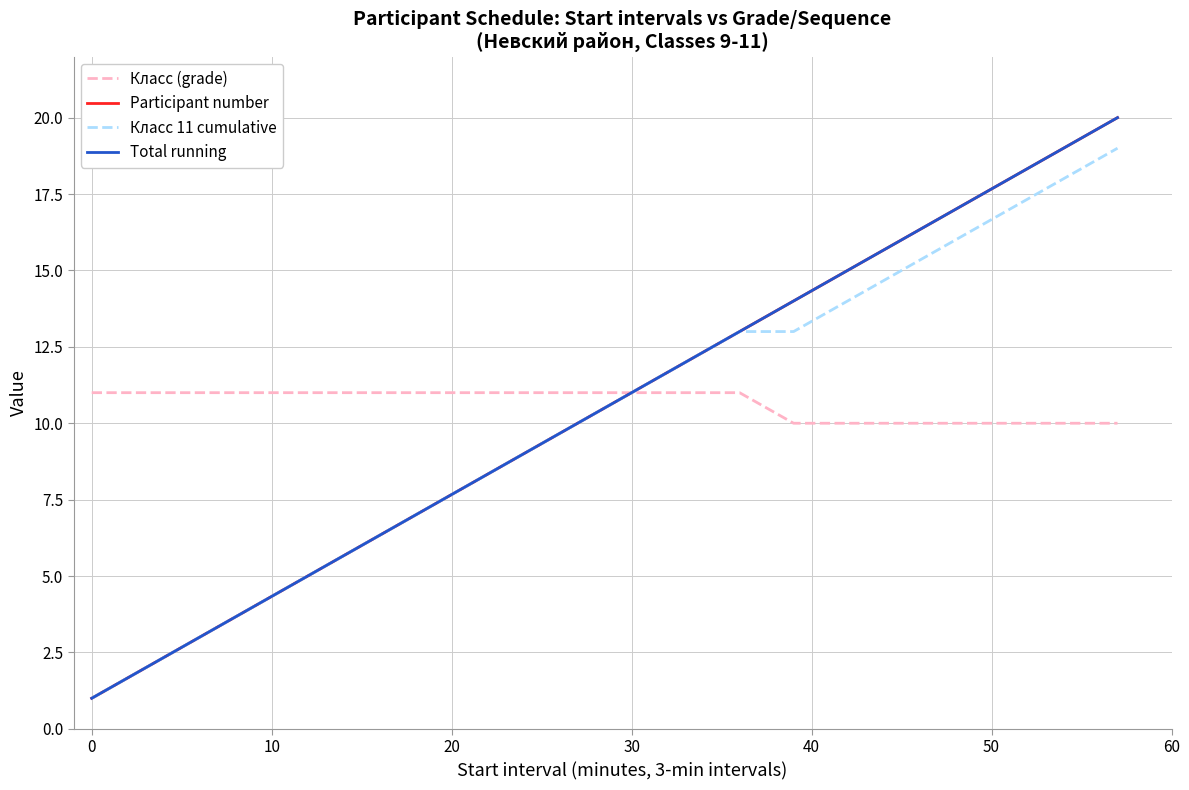

Does the chart display data point markers on the line(s)?

No